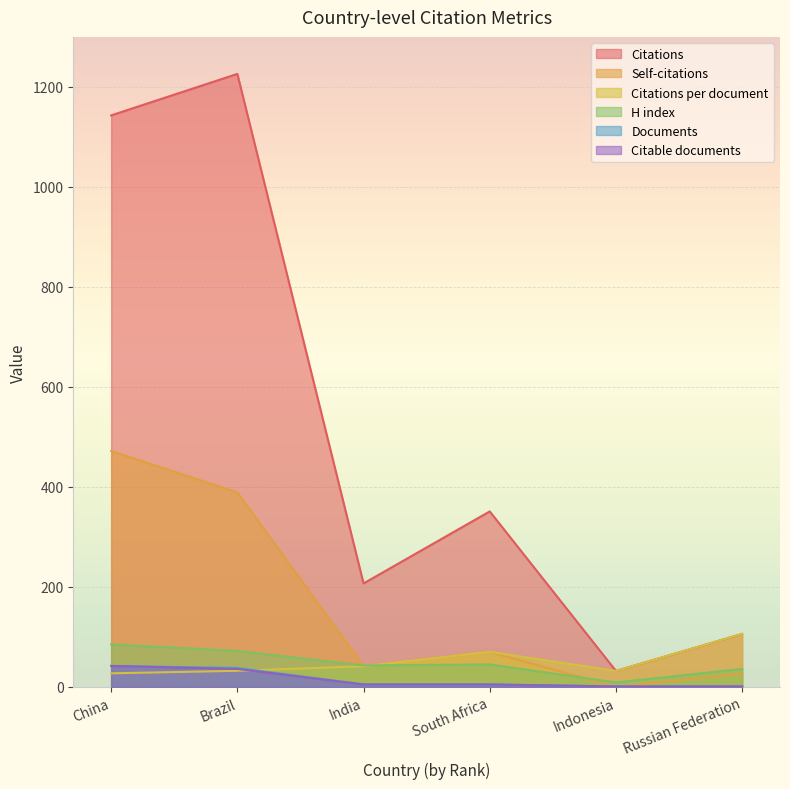

At how many categories does at least one series exceed 433?

2